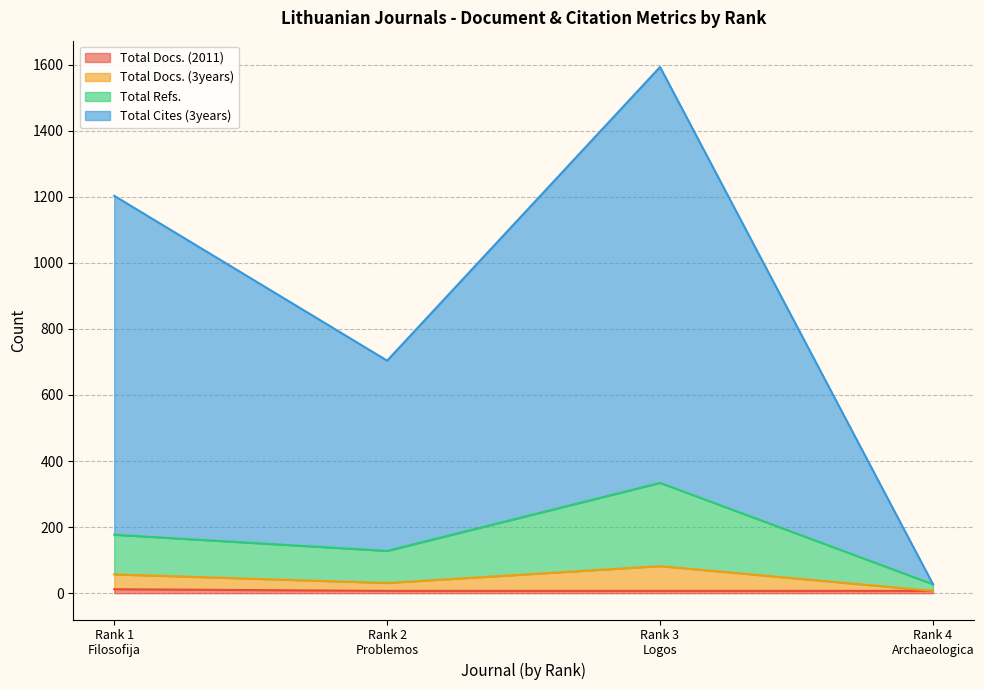

True or false: Total Cites (3years) has more than 2 points higher than both neighbors.

False